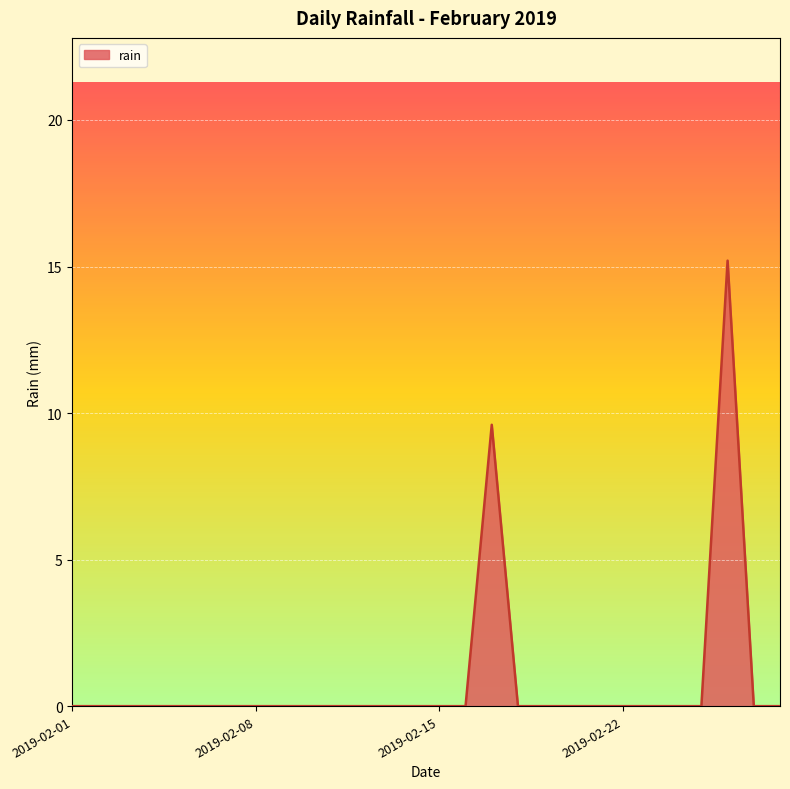

What is the maximum value shown in the chart?

15.2